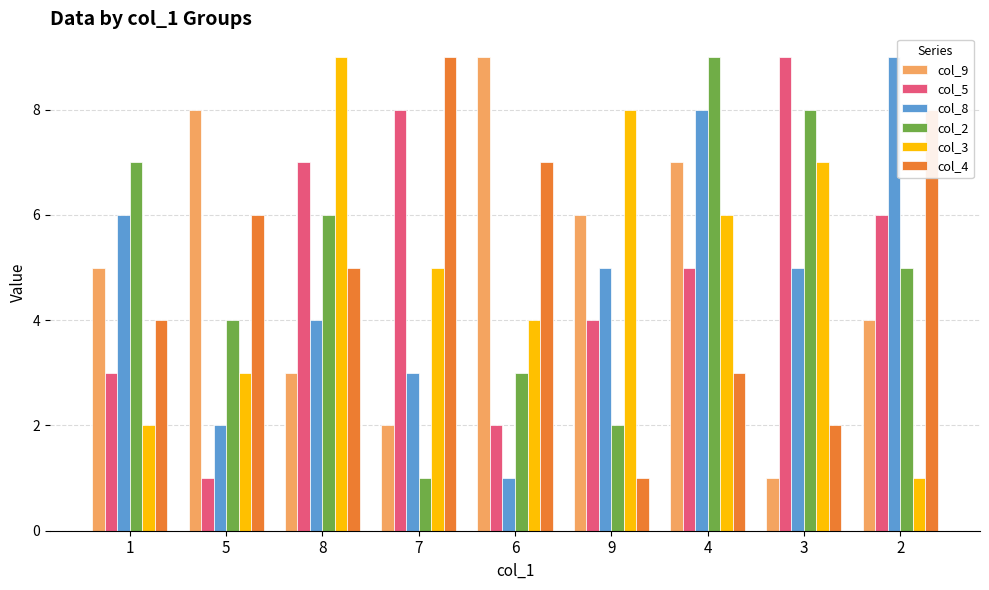

What value does the col_5 series have at 3?

9